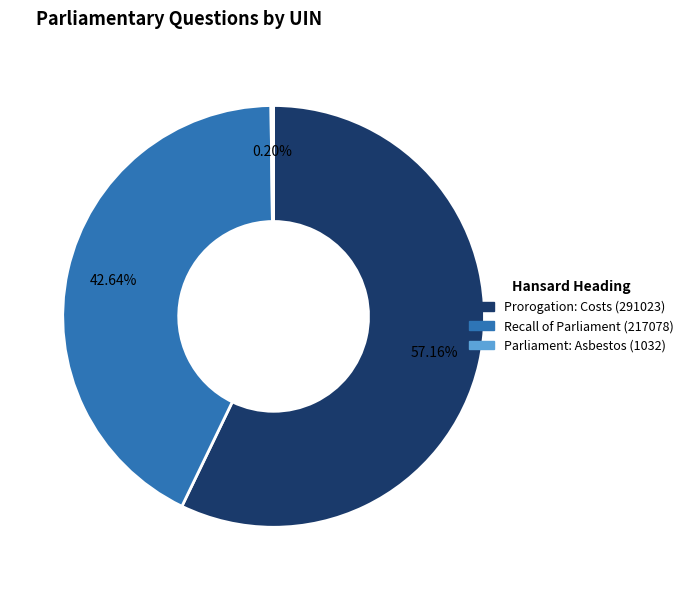

Is there a majority slice in this chart?

Yes